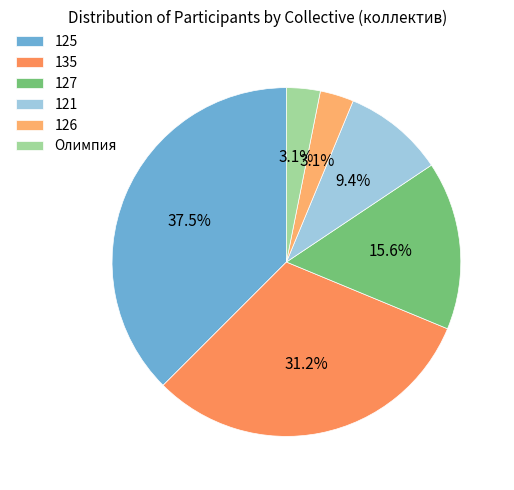

Is 125 the majority of the pie?

No